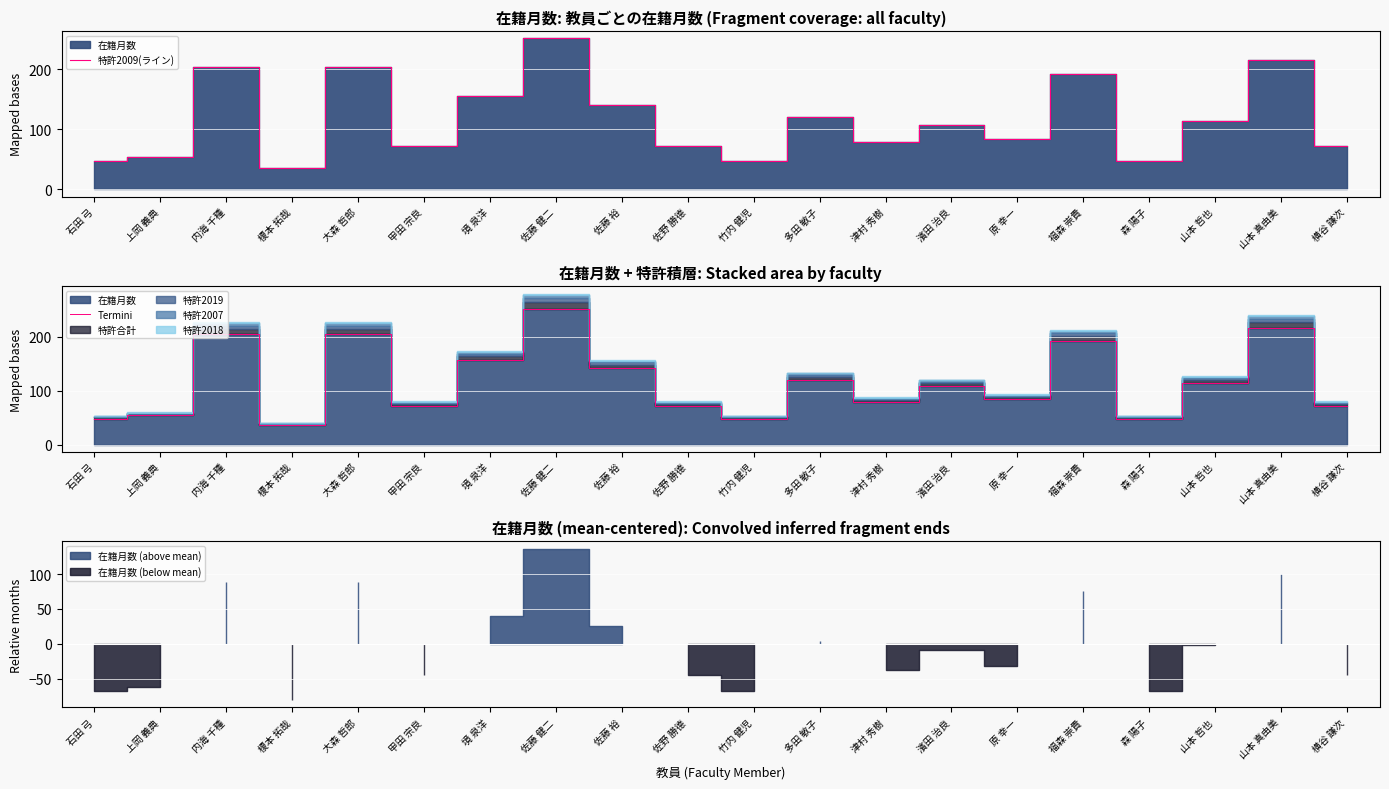

What position from the right is 甲田 宗良?

15